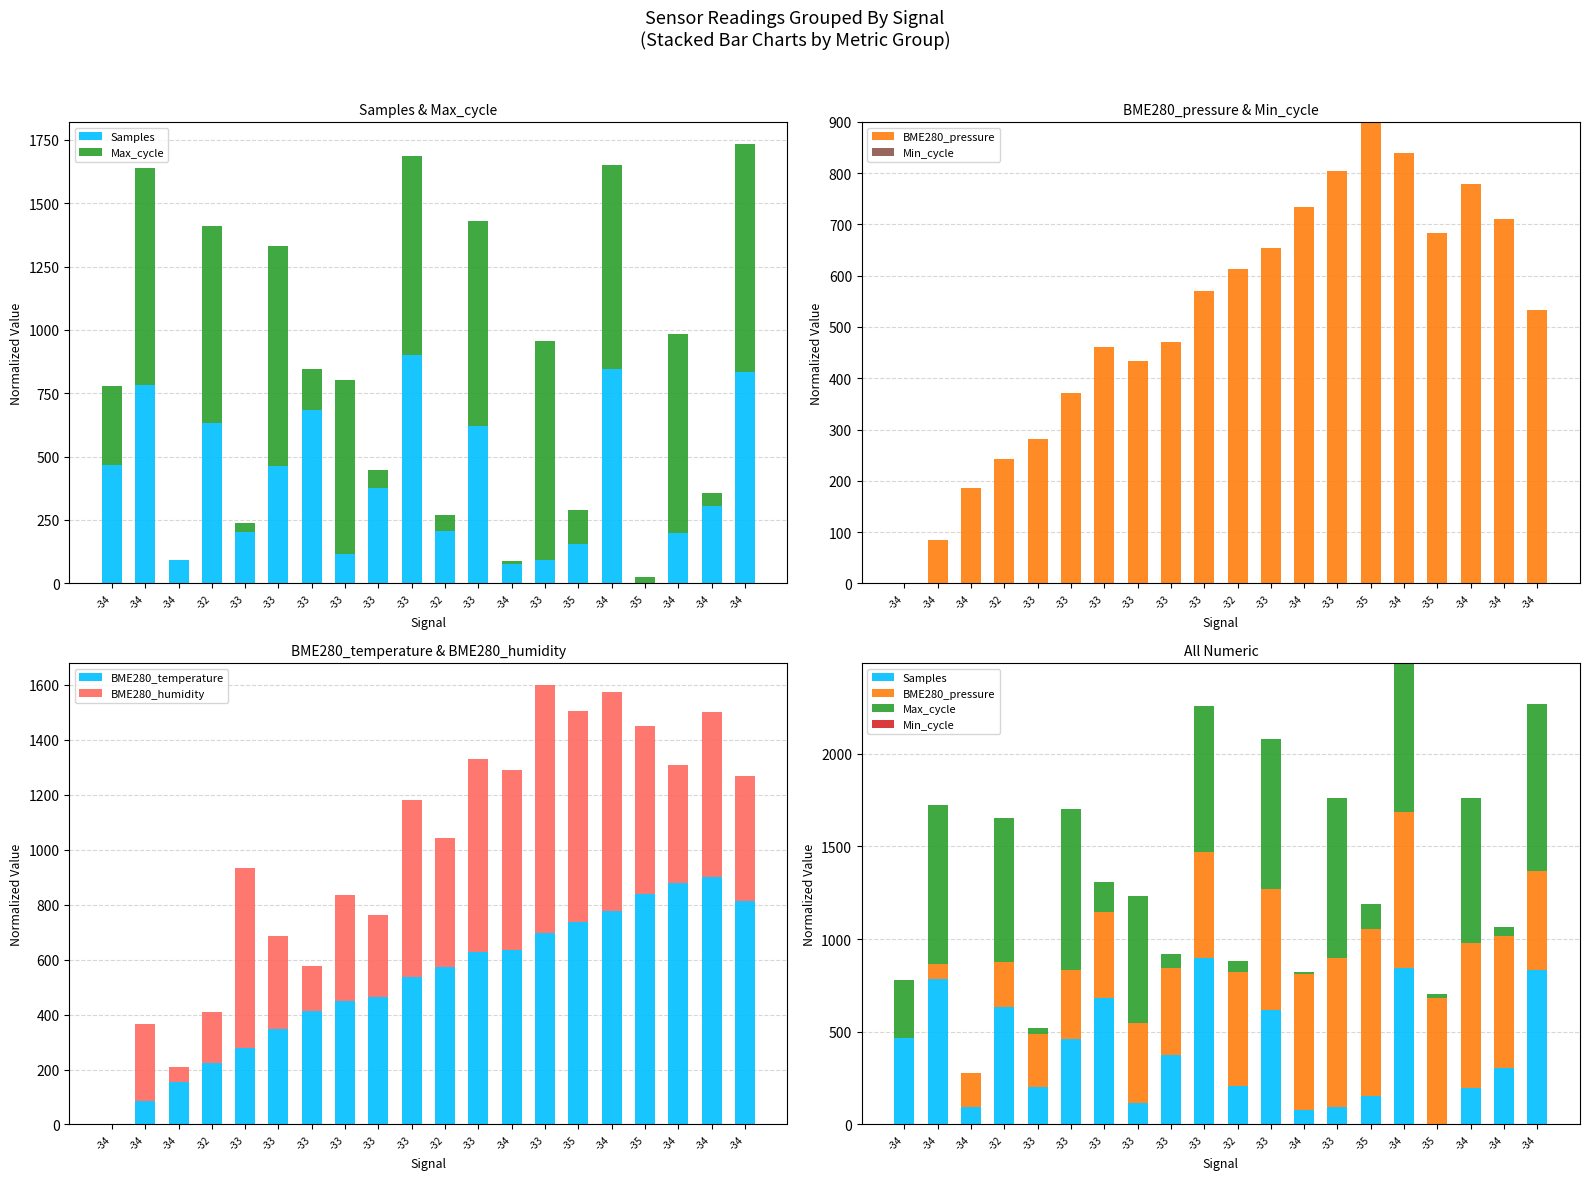

Reading right to left, extract all data points from this chart.

Samples: 833.8	304.9	198.8	0.0	846.7	154.1	93.2	77.1	618.8	207.4	900.0	375.2	116.2	683.2	462.1	203.8	633.8	92.5	782.9	466.7
Max_cycle: 900.0	50.9	785.5	23.0	802.3	134.1	863.7	10.7	809.1	62.6	785.8	71.7	684.2	161.1	869.7	34.3	776.2	0.0	855.6	310.7
BME280_pressure: 533.5	711.2	778.0	683.0	840.4	900.0	805.1	734.4	653.4	613.1	570.7	471.1	433.3	461.8	371.8	282.0	241.6	185.2	85.3	0.0
Min_cycle: 0.0	0.0	0.0	0.0	0.0	0.0	0.0	0.0	0.0	0.0	0.0	0.0	0.0	0.0	0.0	0.0	0.0	0.0	0.0	0.0
BME280_temperature: 814.7	900.0	876.7	837.9	775.9	737.1	698.3	636.2	628.4	574.1	535.3	465.5	450.0	411.2	349.1	279.3	225.0	155.2	85.3	0.0
BME280_humidity: 452.1	600.0	431.5	612.3	797.3	768.5	900.0	653.4	702.7	468.5	645.2	295.9	386.3	164.4	337.0	653.4	184.9	53.4	279.5	0.0